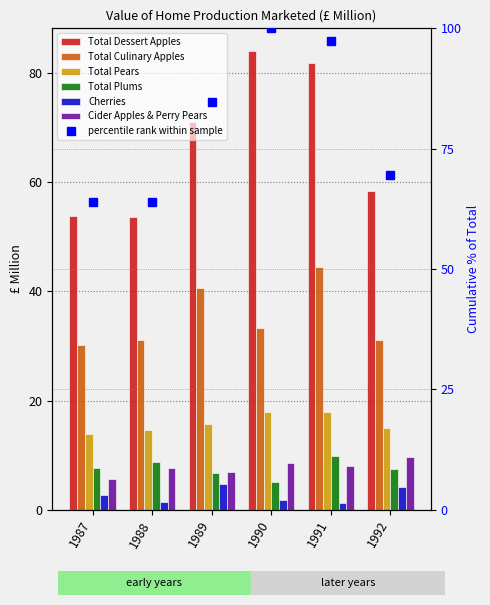

What is the maximum value shown in the chart?

84.0